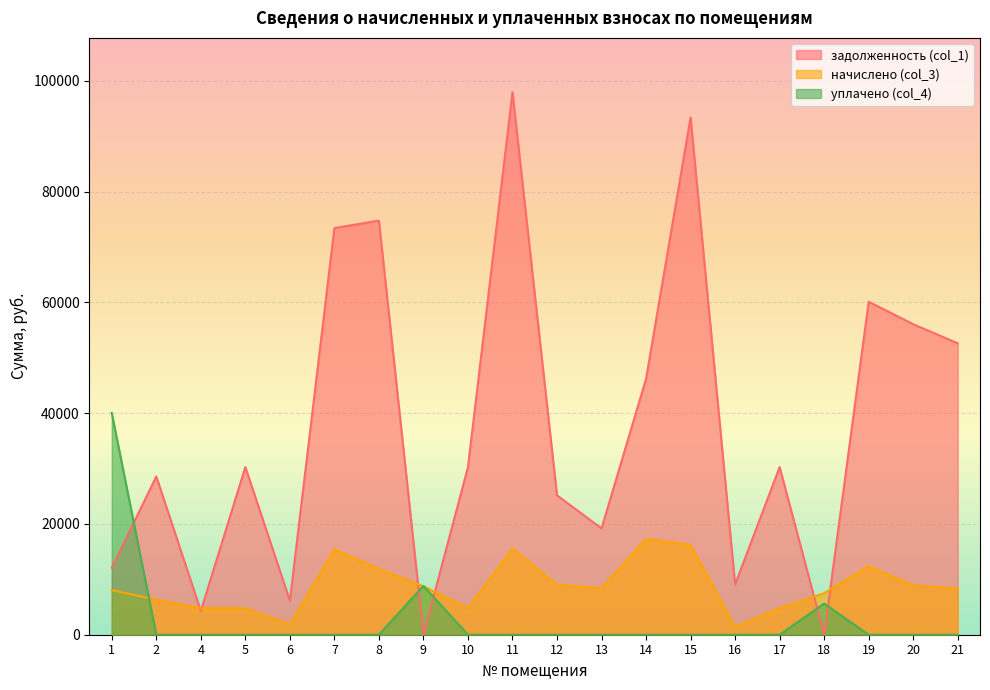

List the labels in order of начислено (col_3) value, largest first.

14, 15, 11, 7, 19, 8, 12, 20, 9, 13, 21, 1, 18, 2, 4, 5, 10, 17, 6, 16